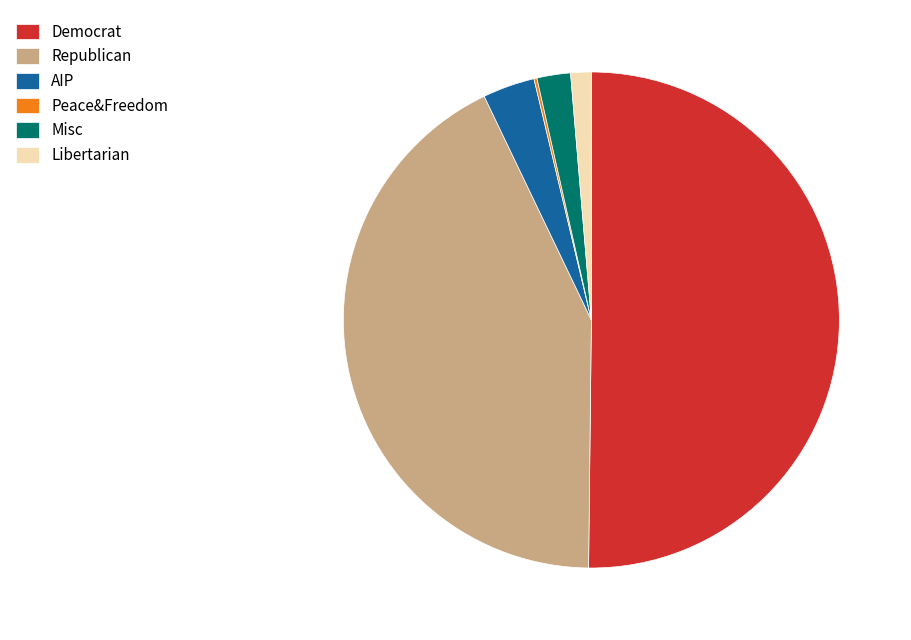

The Libertarian slice represents 1% of the pie. True or false?

True